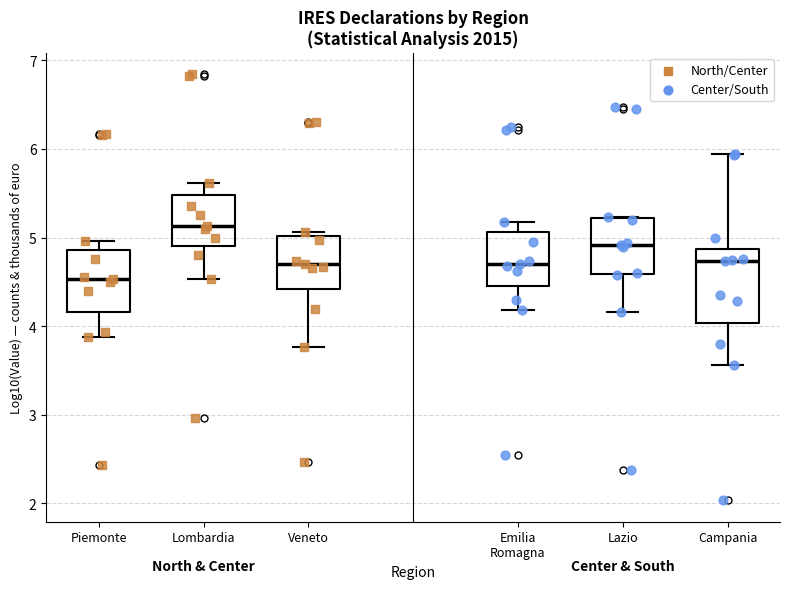

Which box is the tallest, from its lower edge to its upper edge?

Campania